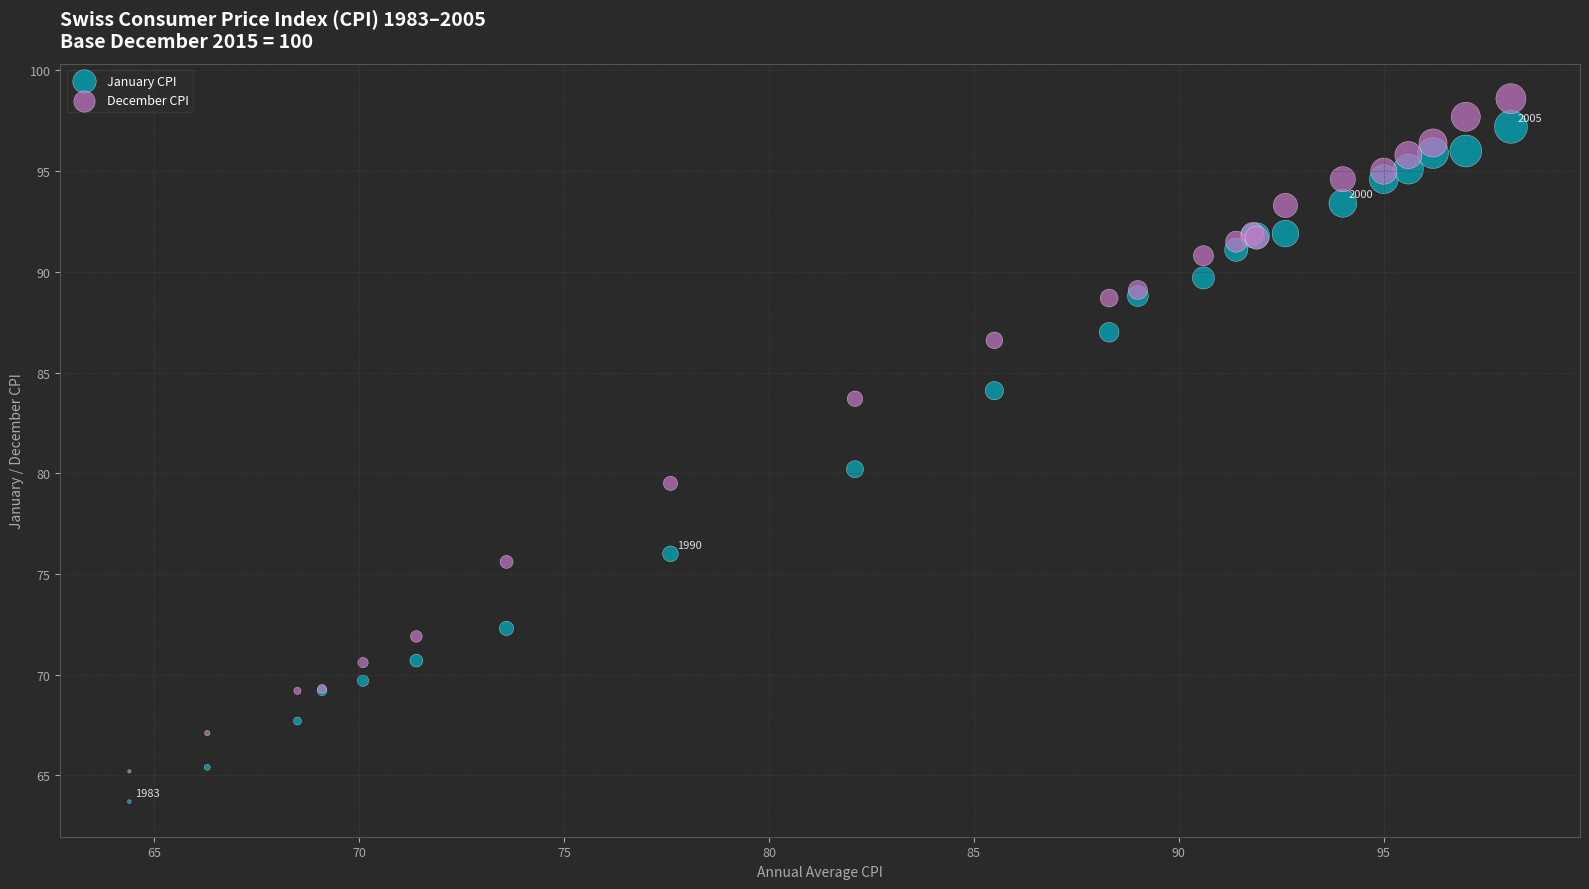

What is the X range (max minus min) for the scatter plot?

33.7